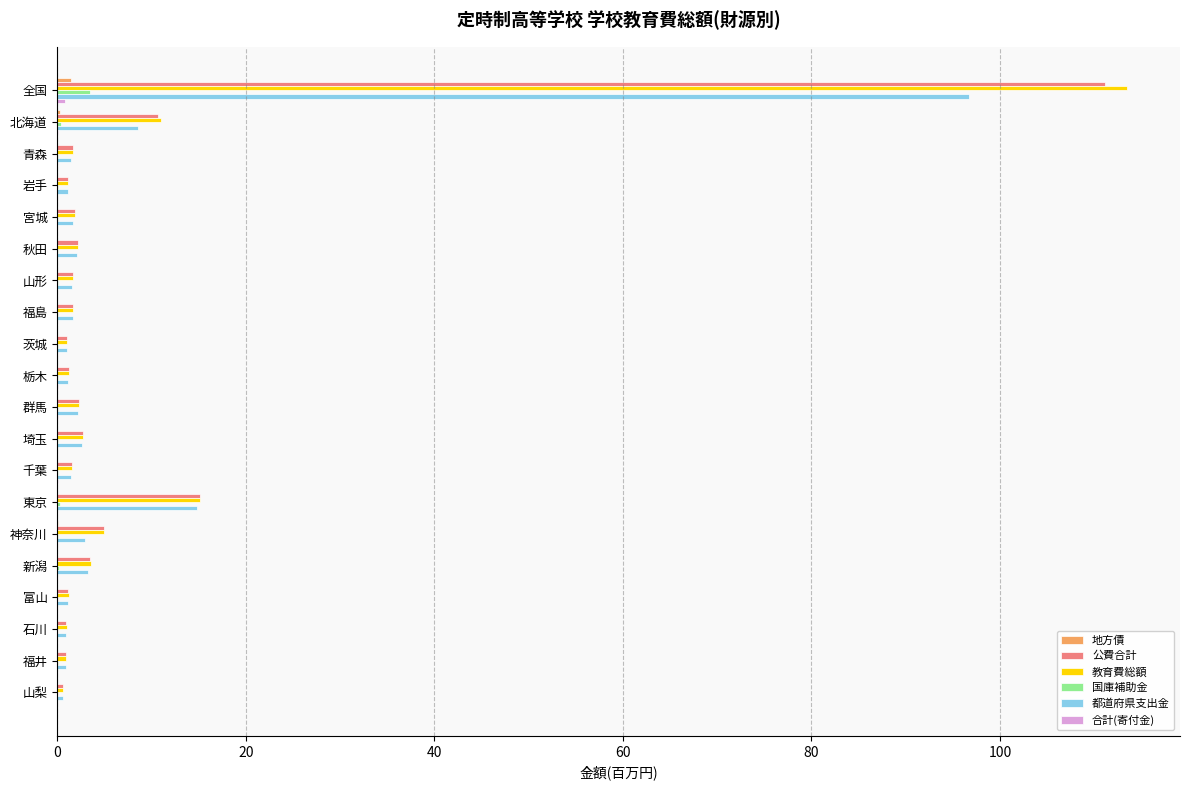

What is the sum of all 国庫補助金 values?

5.1